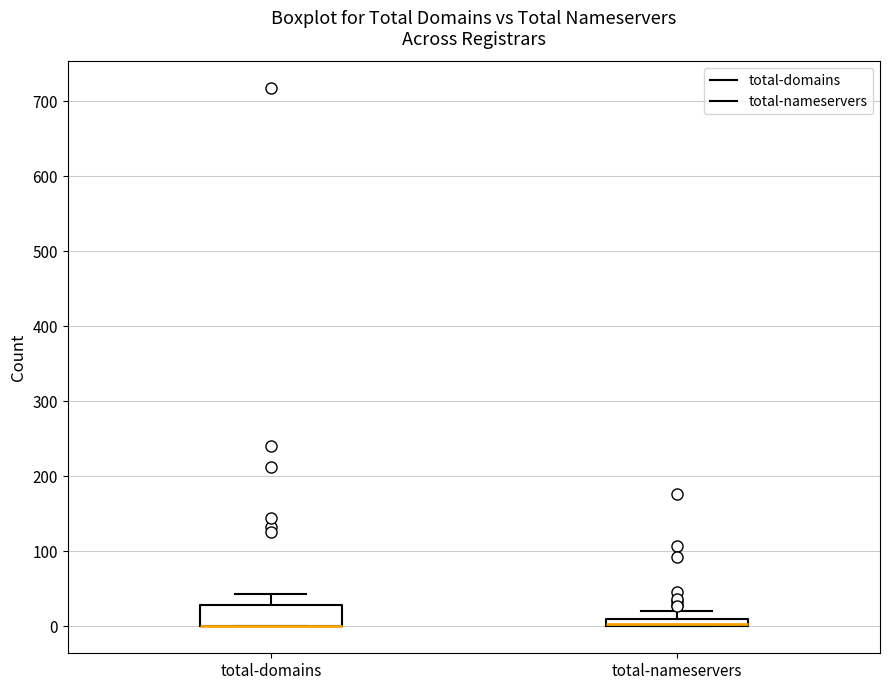

Which box is the tallest, from its lower edge to its upper edge?

total-domains